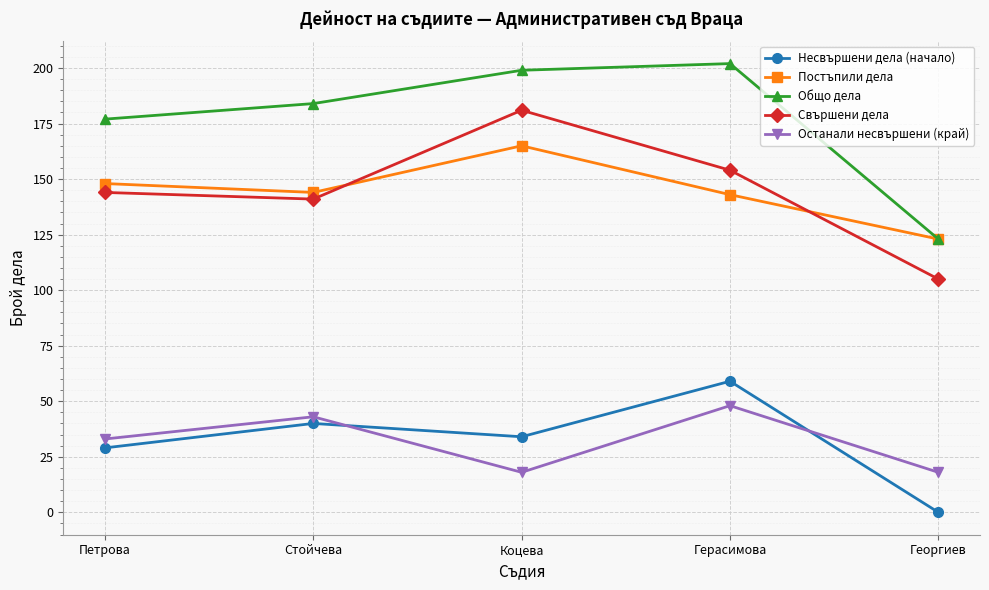

What is the label of the 1st point from the right?

Георгиев